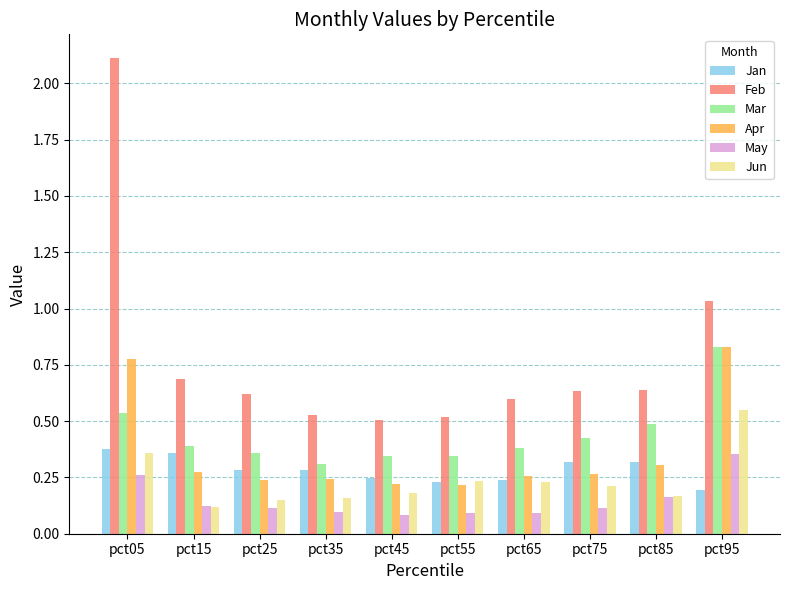

At which category is the sum across all series the highest?

pct05